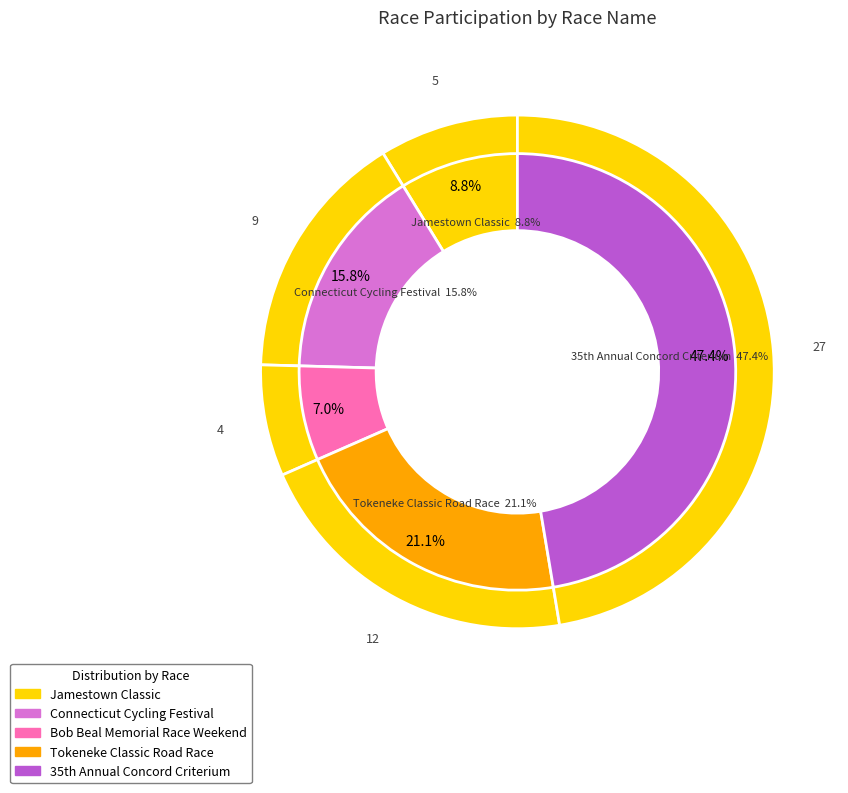

What percentage do Connecticut Cycling Festival and Jamestown Classic together represent?

24.6%